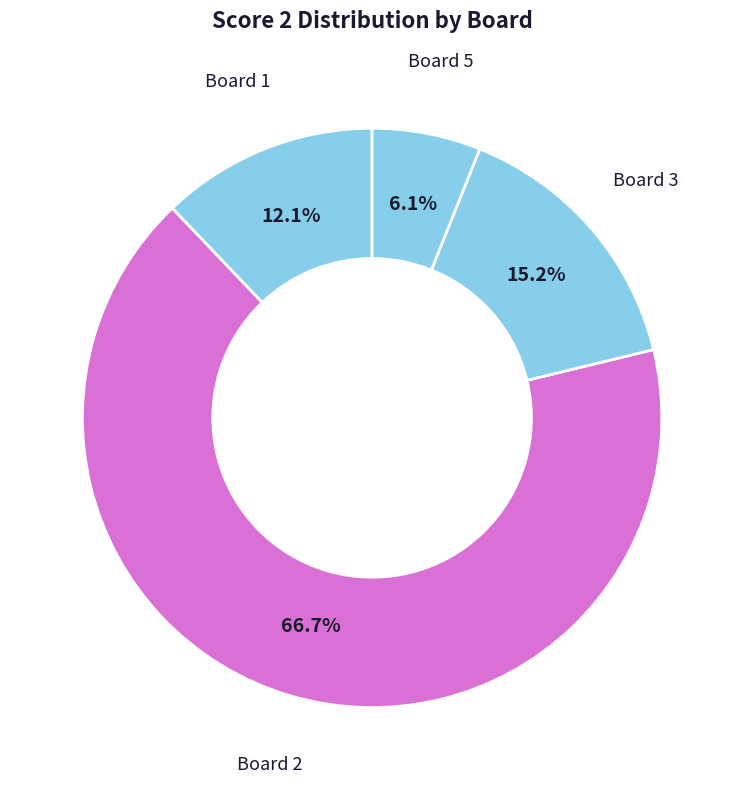

To the nearest percent, what is the difference between the largest and smallest slice percentages?

61%